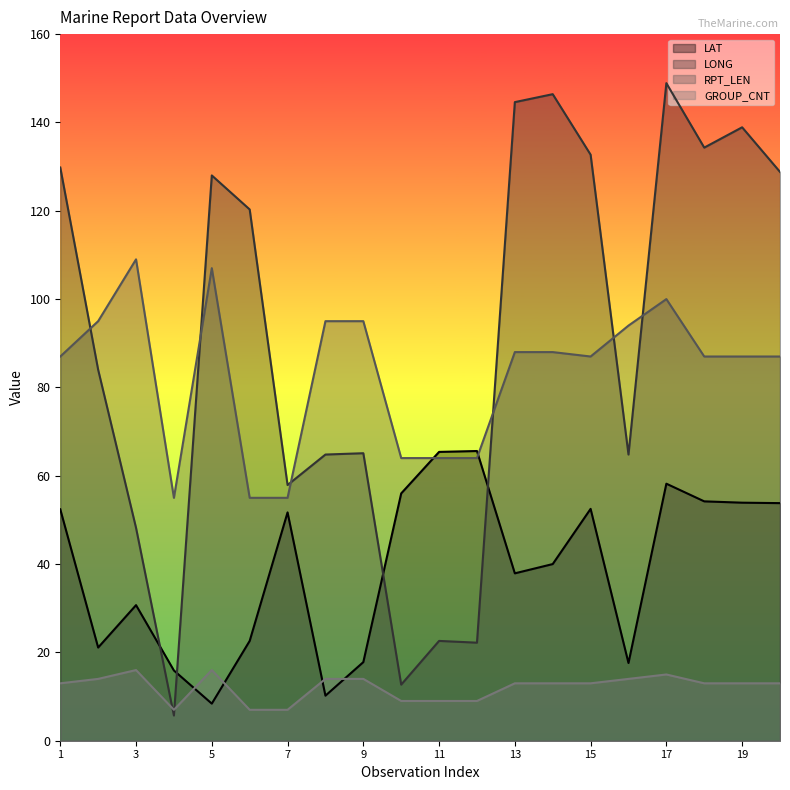

What is the difference between the RPT_LEN values at 17 and 1?

13.0